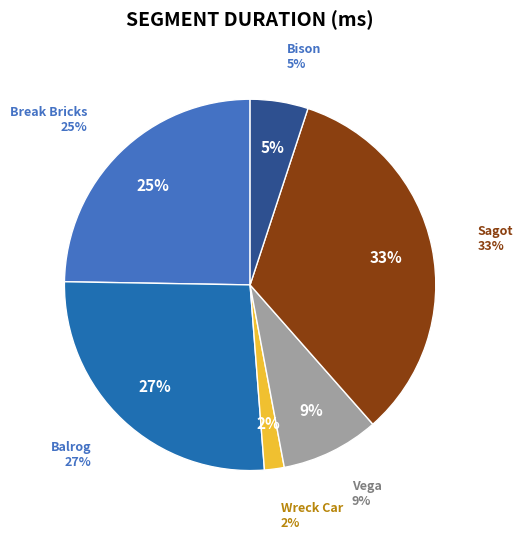

How many segments does this pie chart have?

6